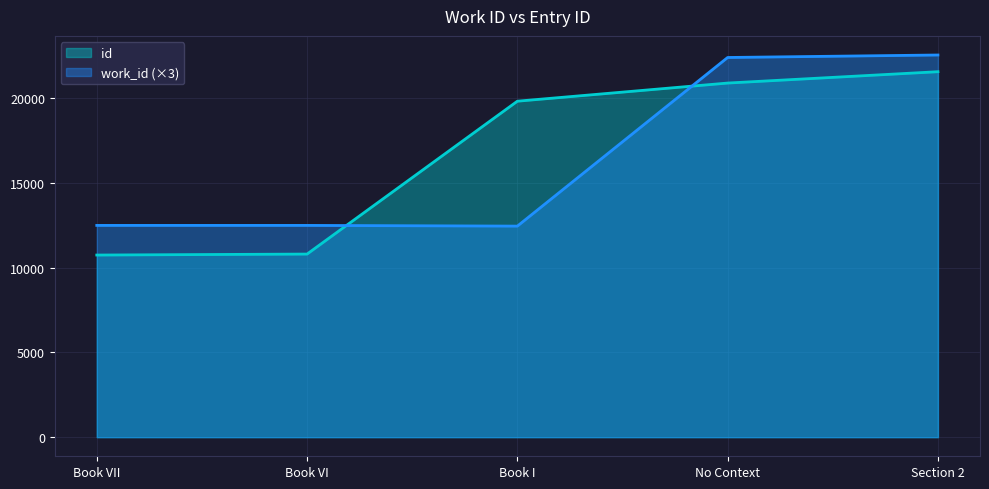

How many lines are shown in the chart?

2